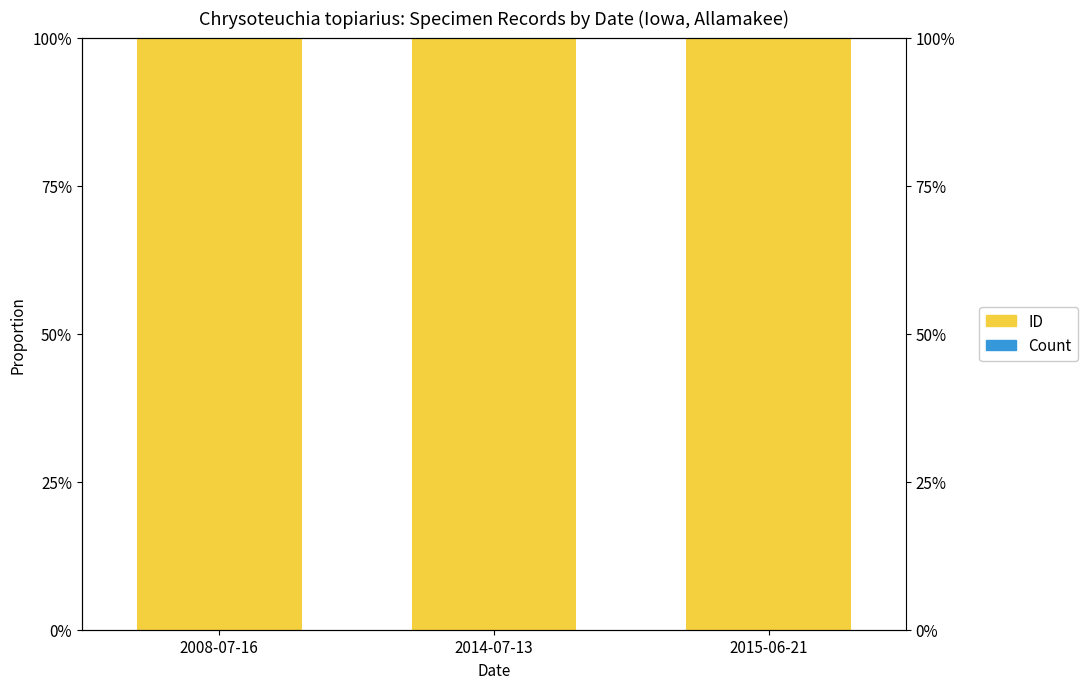

Between 2008-07-16 and 2014-07-13, which series saw the biggest shift?

ID